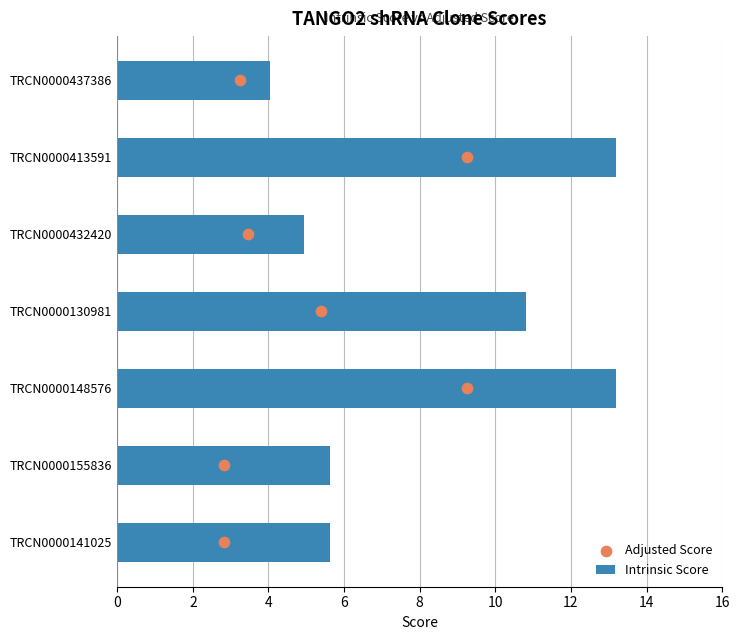

What is the sum of all Intrinsic Score values?

57.5